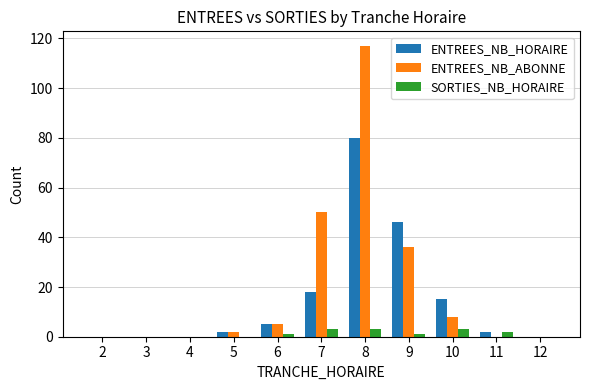

How many categories are shown in the chart?

11